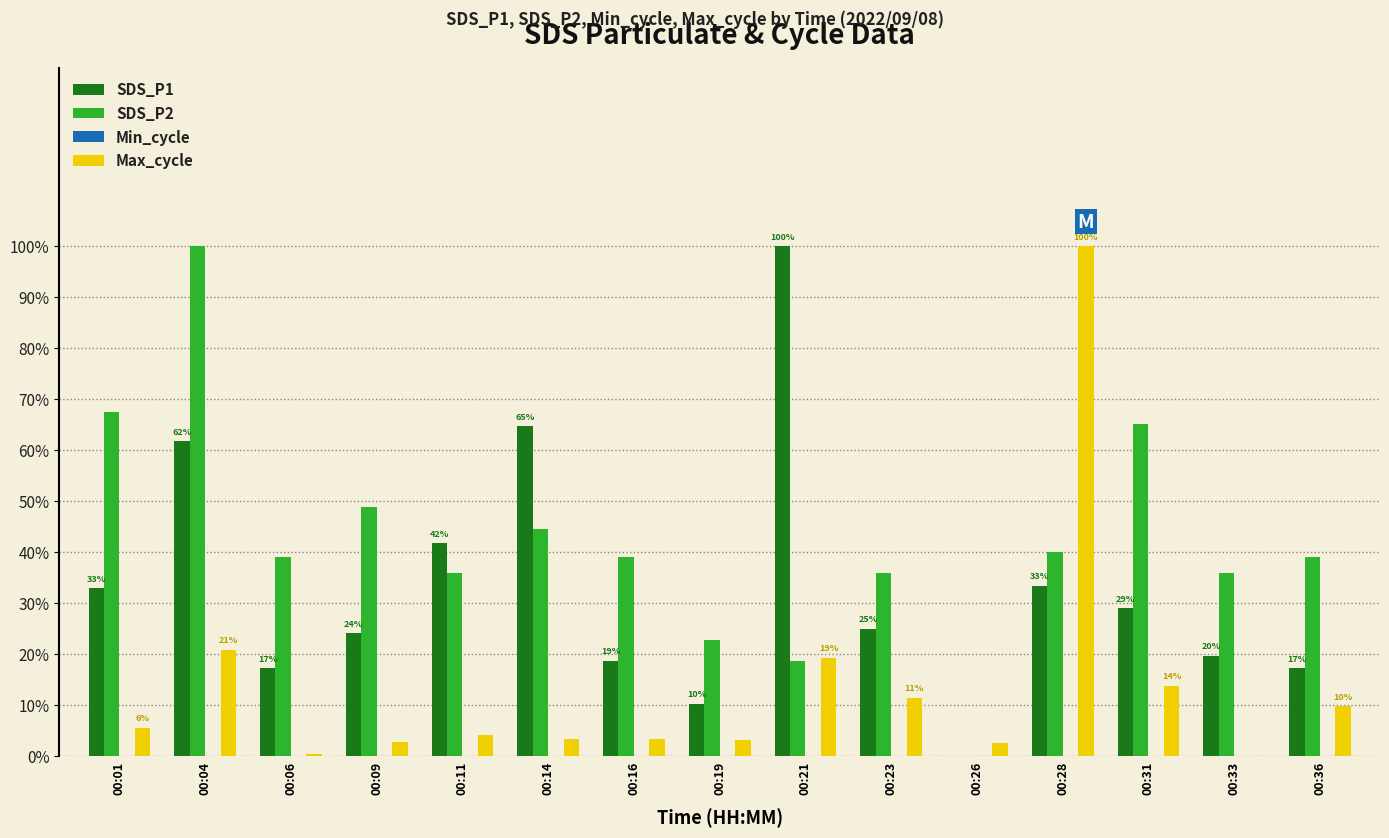

What is the average value of the SDS_P2 series?

0.4